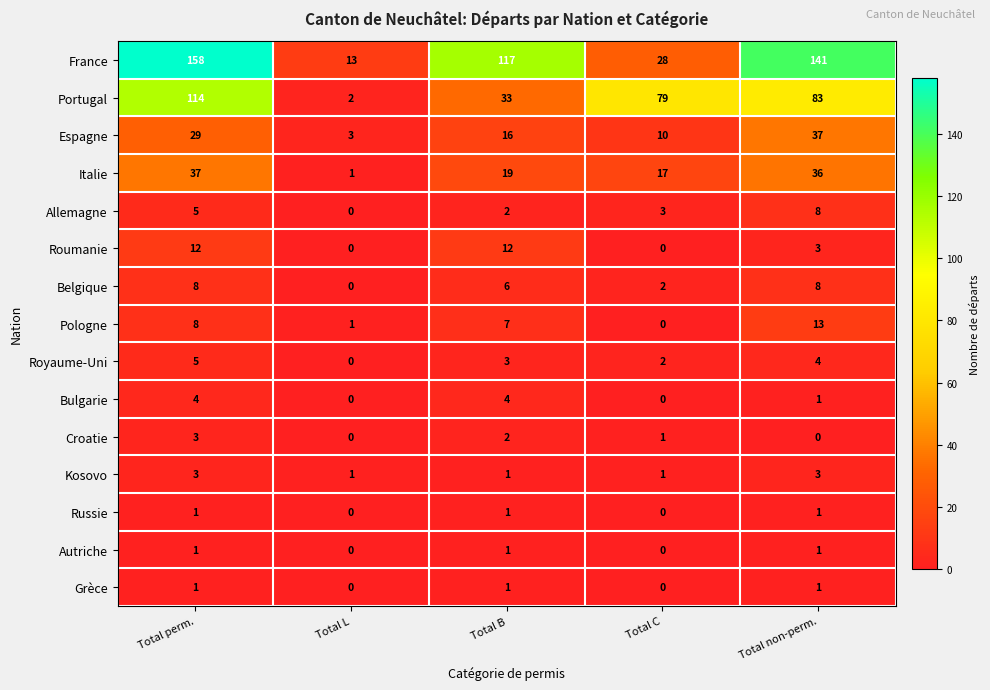

What is the difference between the second highest and second lowest values in the Roumanie series?

12